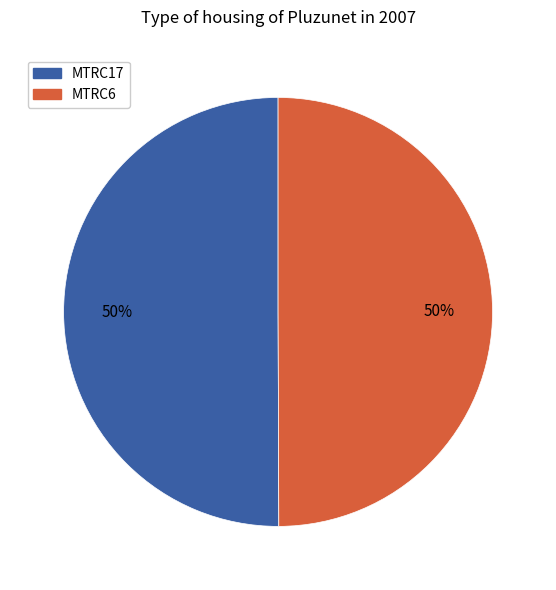

To the nearest percent, what portion does MTRC6 represent?

50%